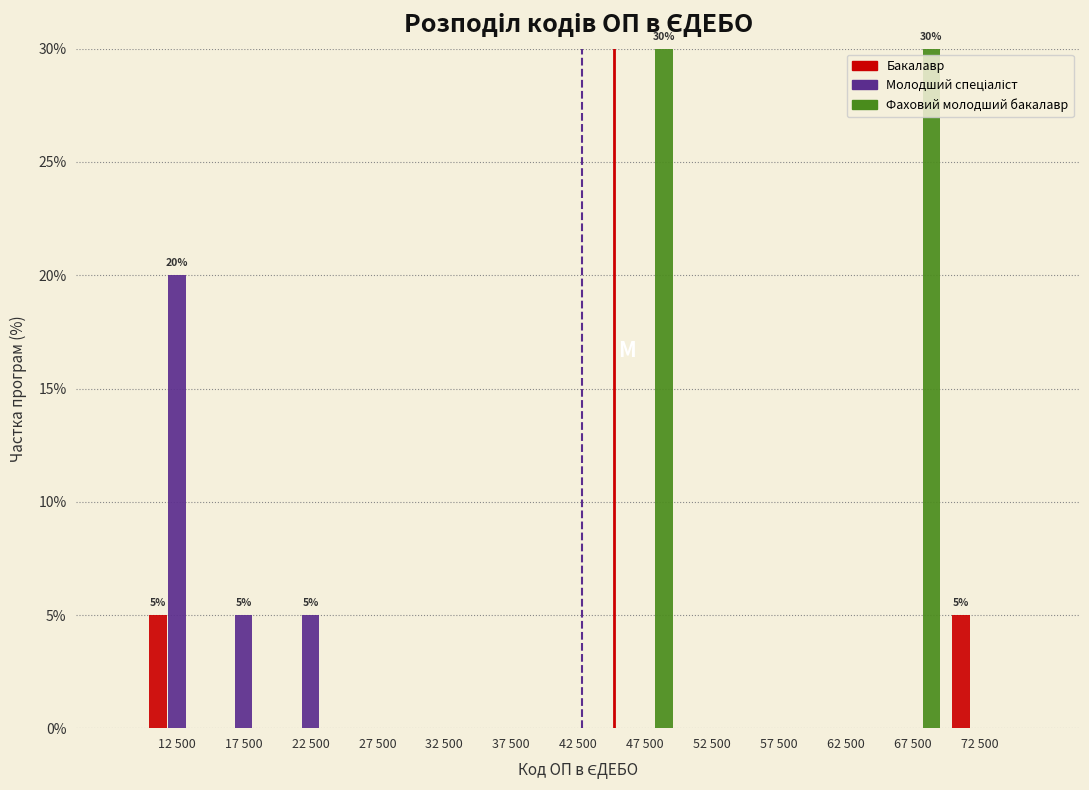

What is the maximum value shown in the chart?

30